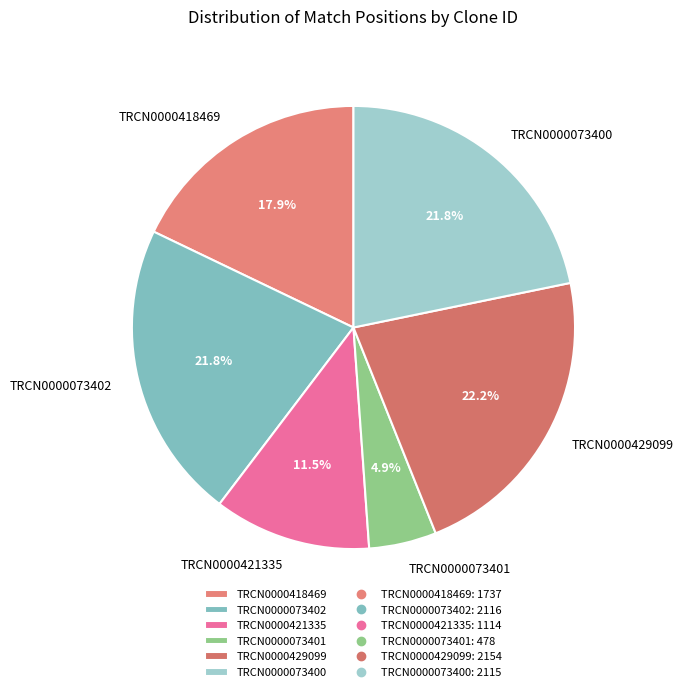

Is it true that TRCN0000073400 is 14% of the pie?

False